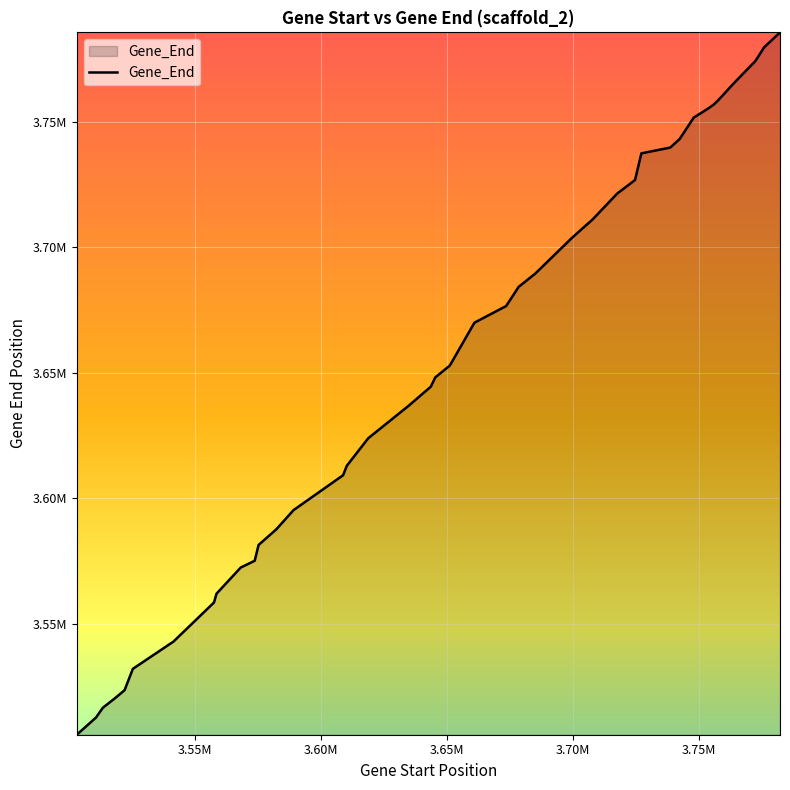

Does the chart display data point markers on the line(s)?

No